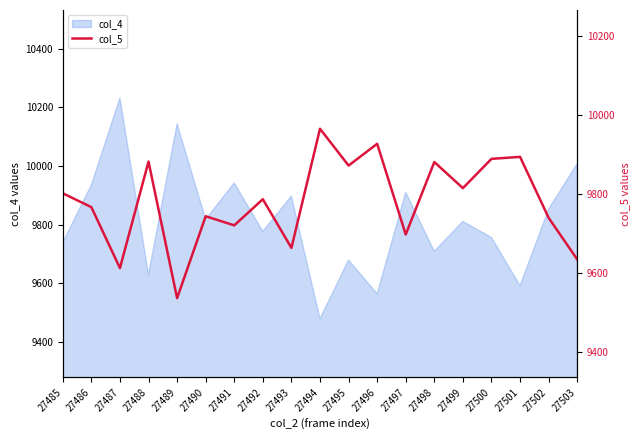

What is the maximum value shown in the chart?

9965